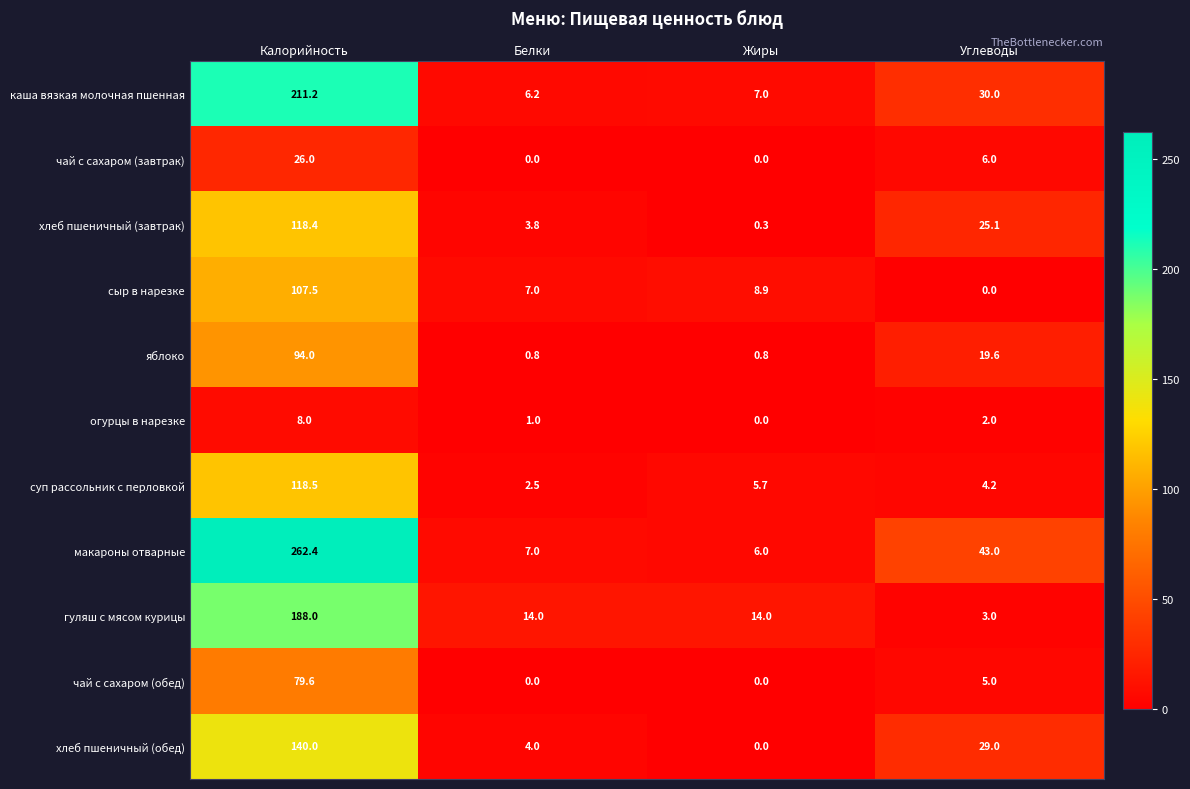

Which series has the widest spread of values?

макароны отварные